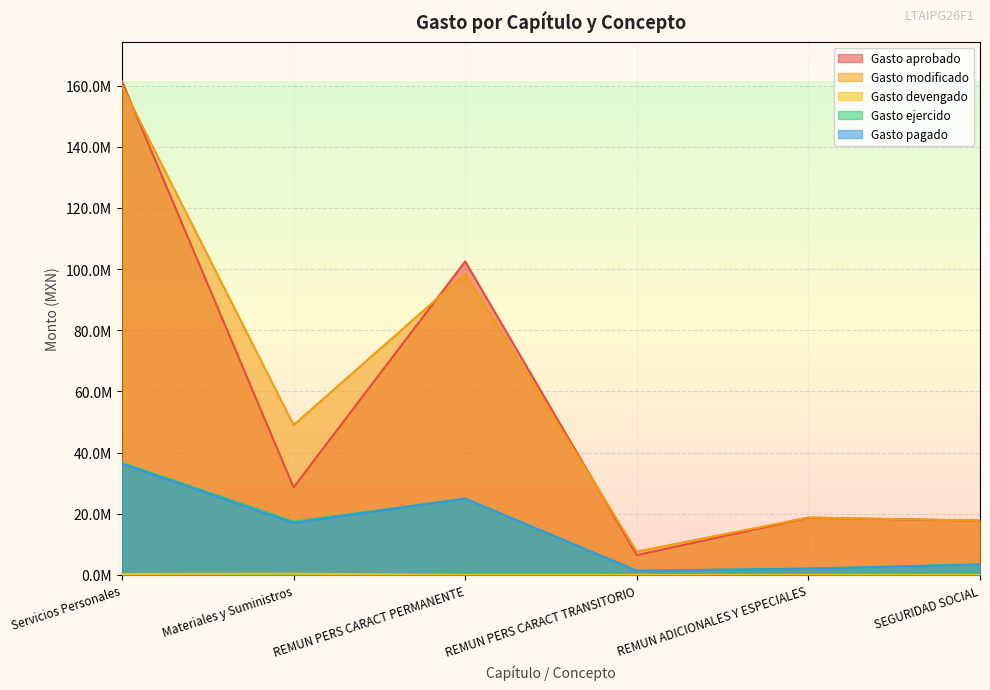

List the labels in order of Gasto devengado value, smallest first.

REMUN PERS CARACT PERMANENTE, REMUN PERS CARACT TRANSITORIO, REMUN ADICIONALES Y ESPECIALES, SEGURIDAD SOCIAL, Servicios Personales, Materiales y Suministros